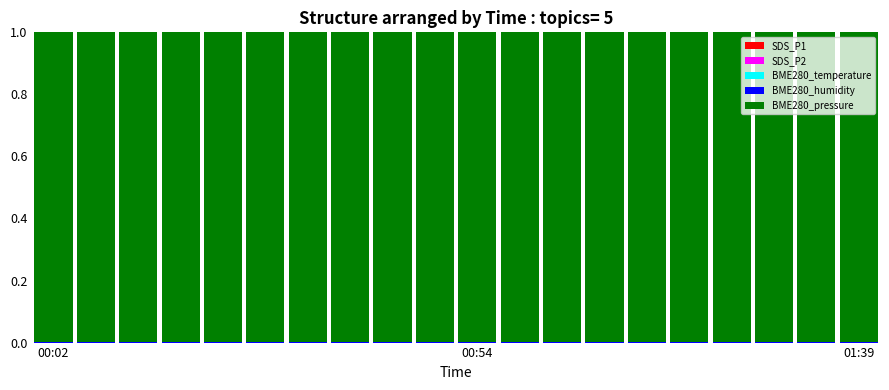

How many distinct data groups are displayed?

5